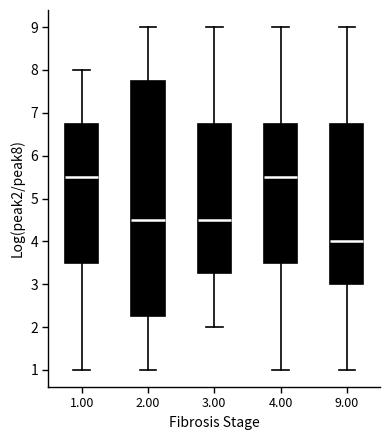

Reading left to right, read every box against the y-axis: the position of its median line, the range the box covers, and the ends of its whiskers. The values are not printed on the chart, so give them approximately, as read against the axis.

1.00: median 5.5, box 3.5 to 6.8, whiskers 1.0 to 8.0
2.00: median 4.5, box 2.3 to 7.8, whiskers 1.0 to 9.0
3.00: median 4.5, box 3.3 to 6.8, whiskers 2.0 to 9.0
4.00: median 5.5, box 3.5 to 6.8, whiskers 1.0 to 9.0
9.00: median 4.0, box 3.0 to 6.8, whiskers 1.0 to 9.0